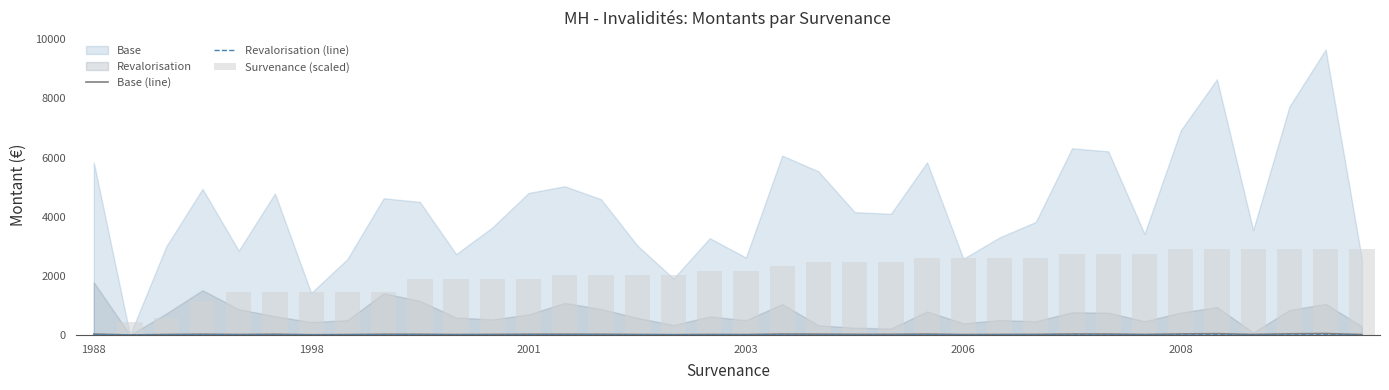

How many positive values does the Base (line) series have?

35